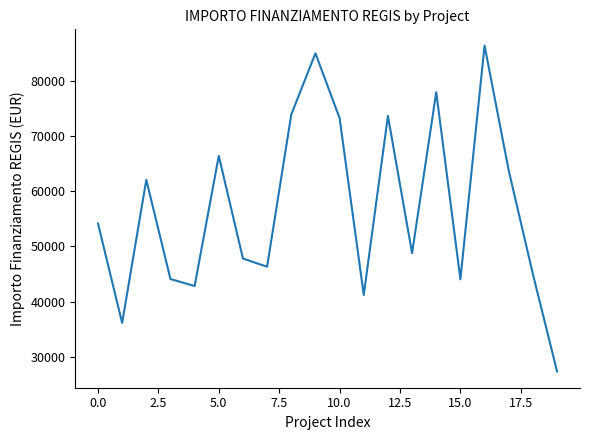

What is the smallest value displayed?

27342.9